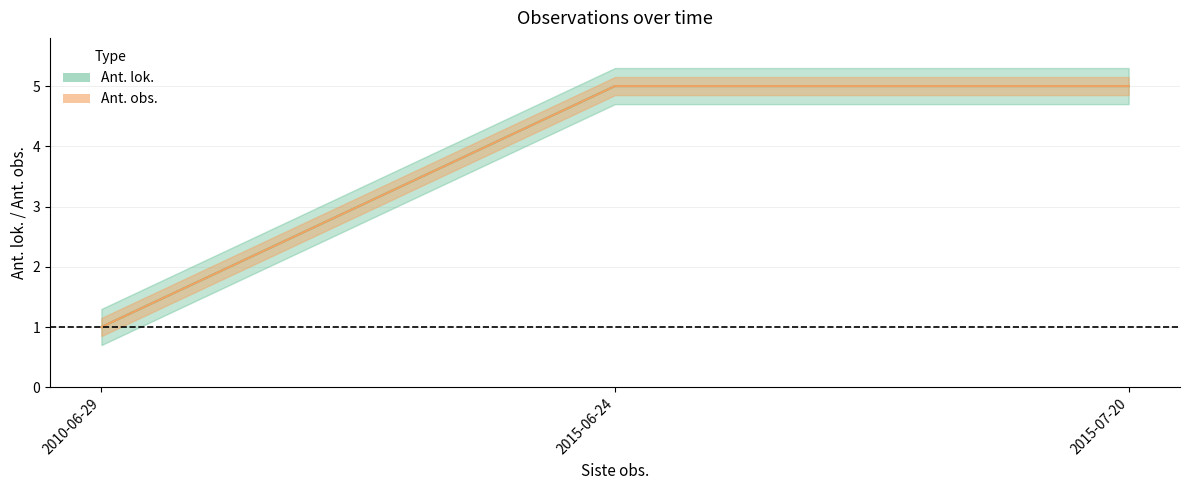

True or false: Ant. obs. and Ant. lok. cross at least once.

False